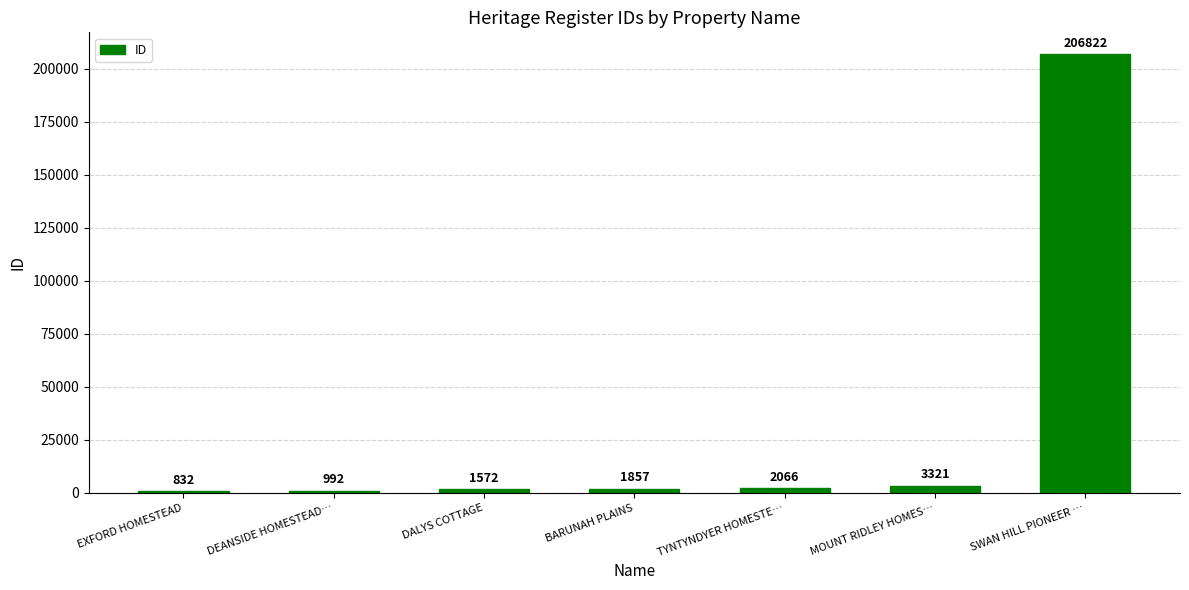

What is the sum of all values?

217462